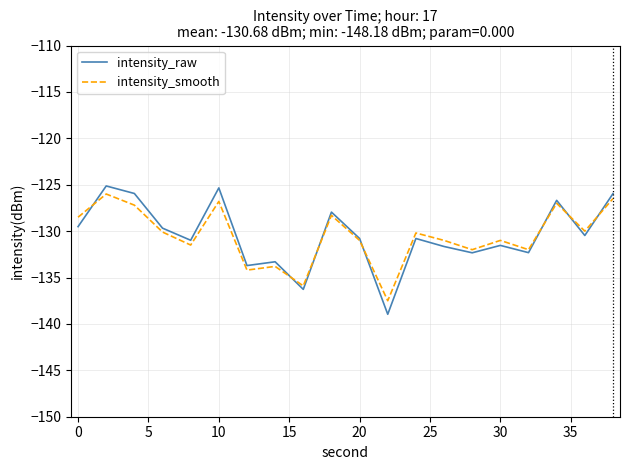

What is the smallest value displayed?

-139.0